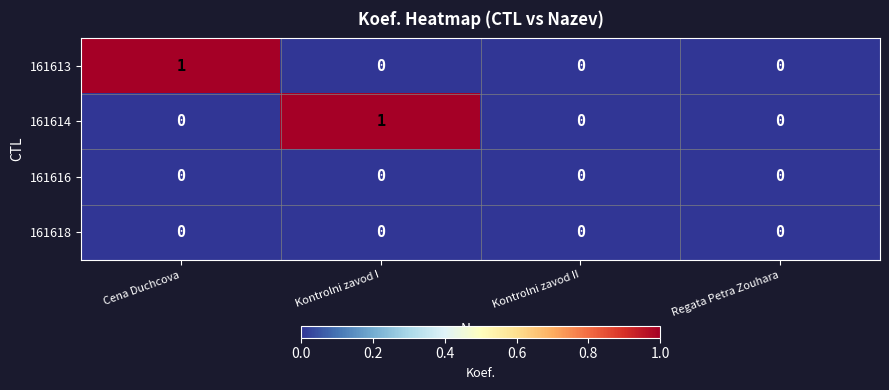

The value of 161616 at Kontrolni zavod I is 0. True or false?

True